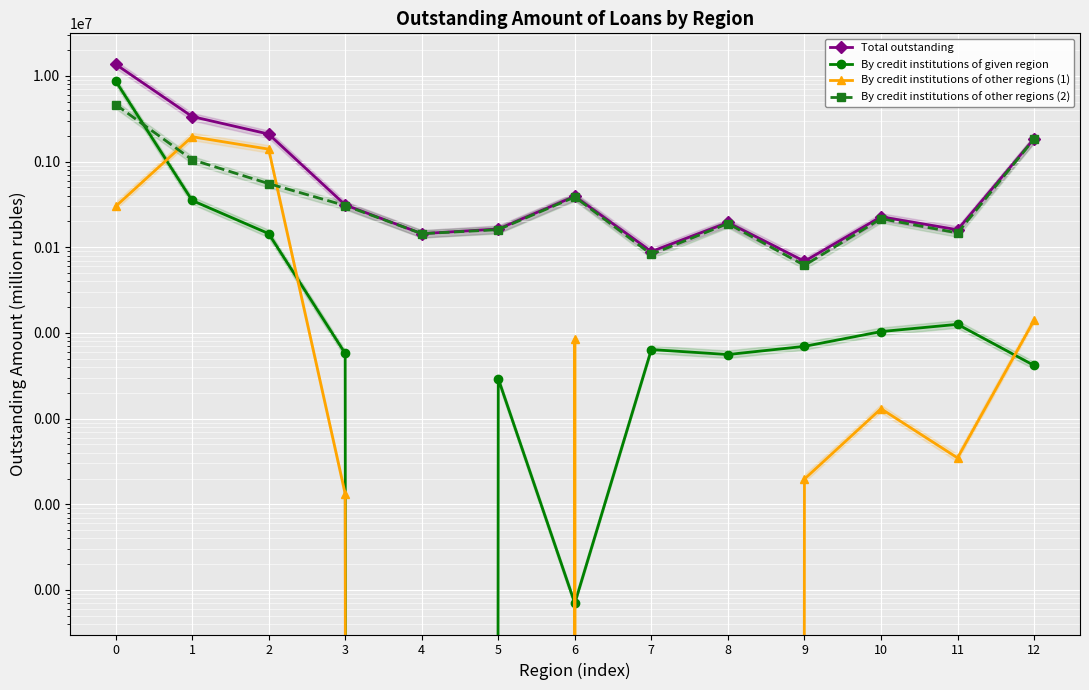

Which series has the widest spread of values?

Total outstanding